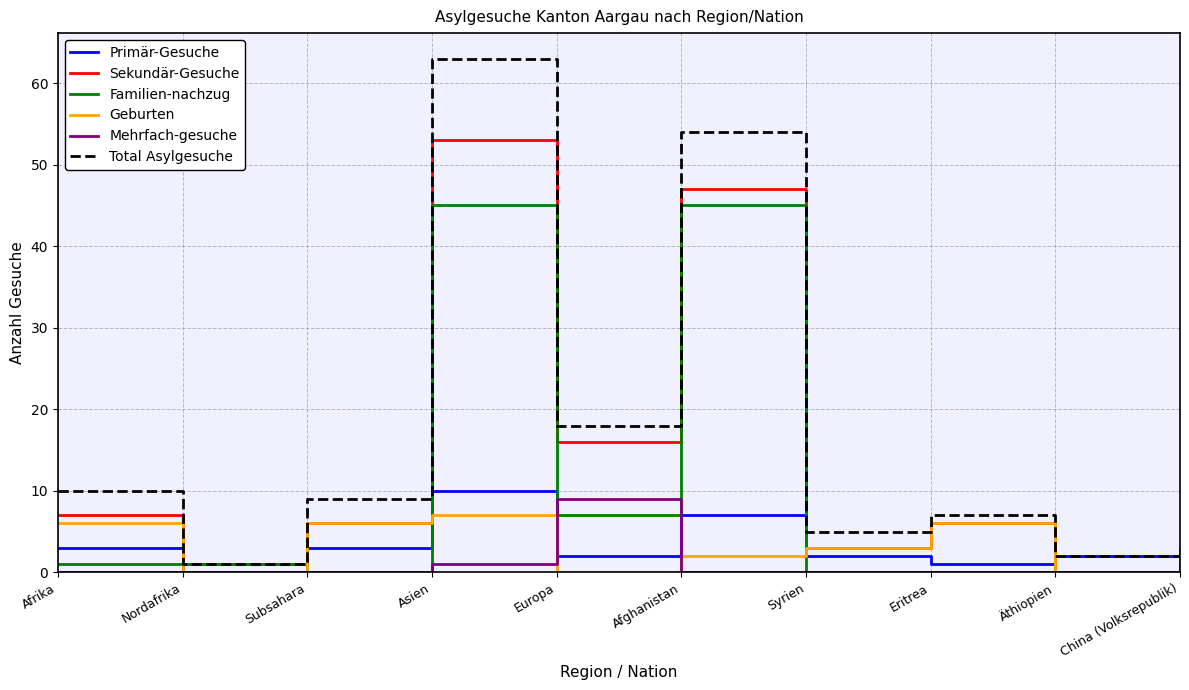

How many interior local valleys does the Total Asylgesuche series have?

4